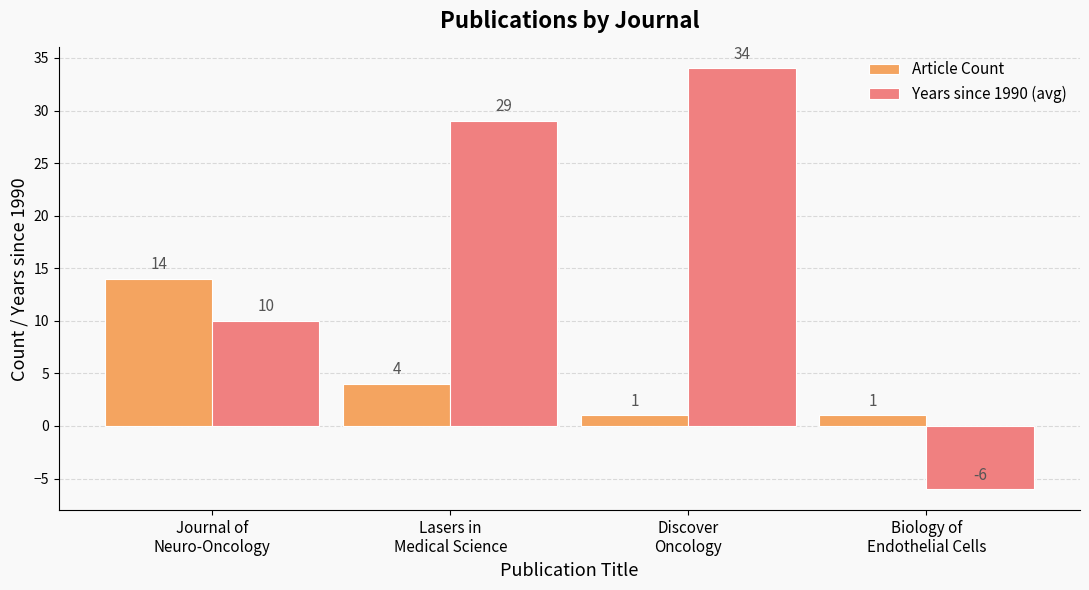

Reading left to right, list all the values displayed in this chart.

Article Count: Journal of
Neuro-Oncology=14	Lasers in
Medical Science=4	Discover
Oncology=1	Biology of
Endothelial Cells=1
Years since 1990 (avg): Journal of
Neuro-Oncology=10	Lasers in
Medical Science=29	Discover
Oncology=34	Biology of
Endothelial Cells=-6